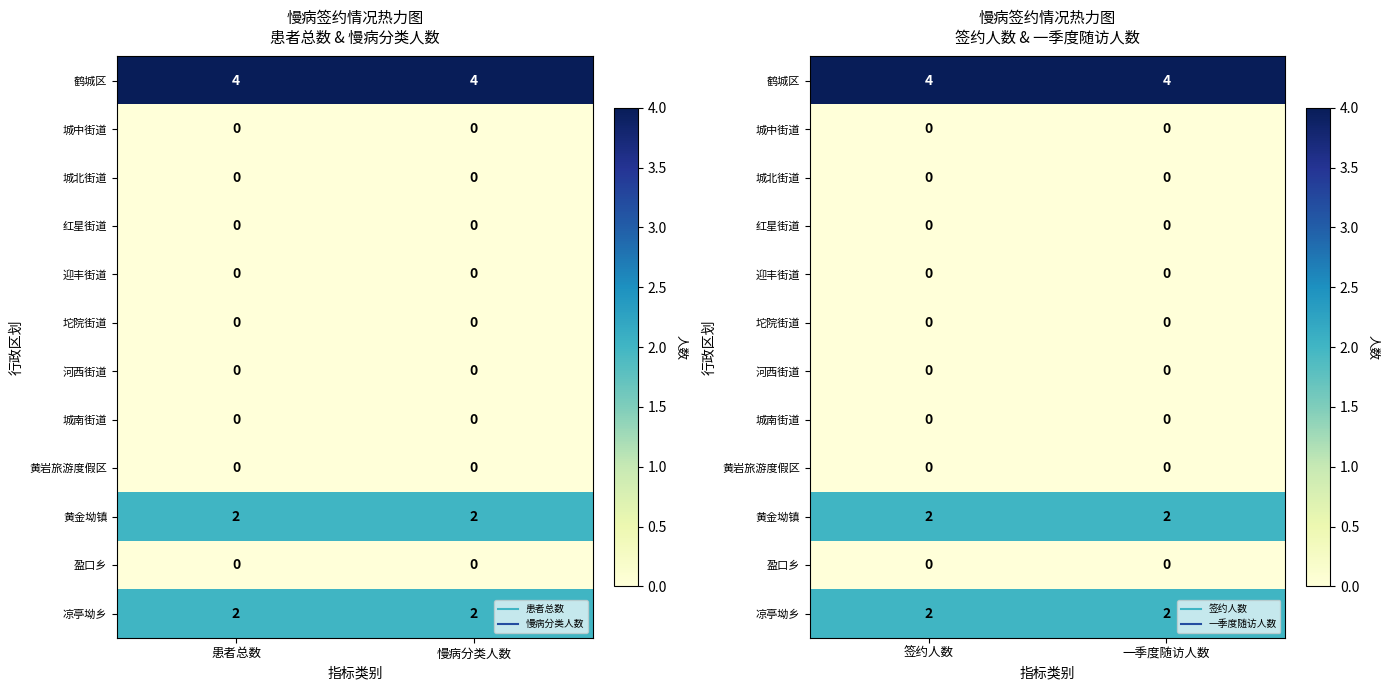

Which label corresponds to the smallest value in the chart?

签约人数